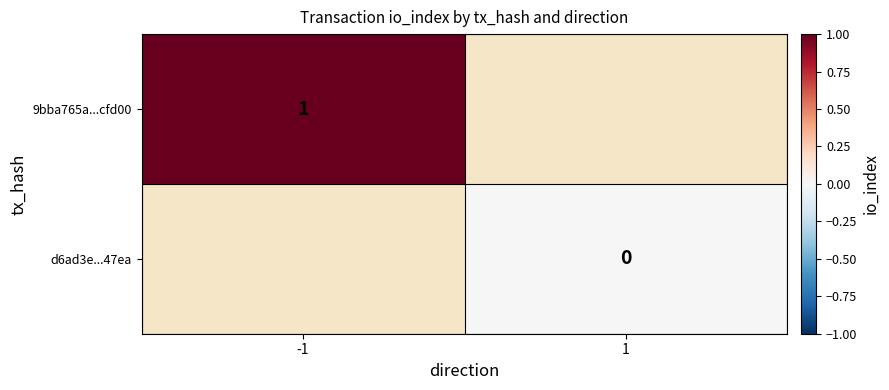

Which label corresponds to the smallest value in the chart?

1